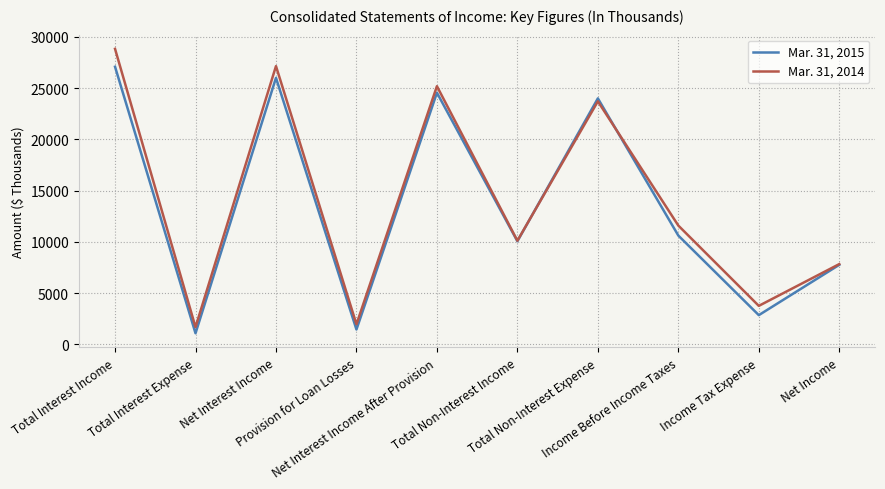

What is the average value of the Mar. 31, 2015 series?

13543